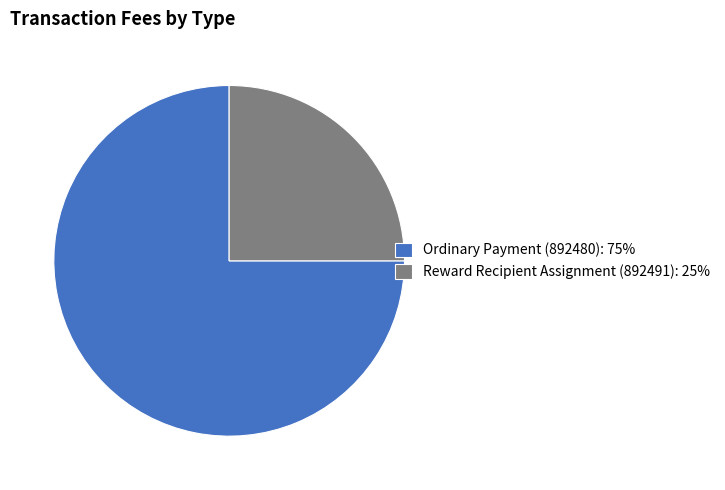

Which slice is the largest?

Ordinary Payment (892480)